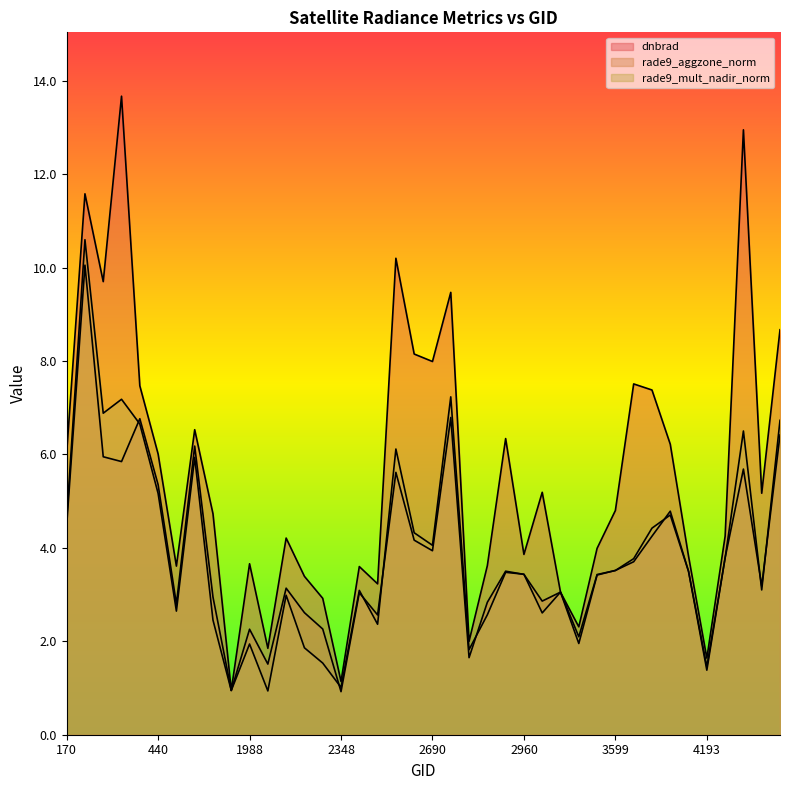

Which series has the largest total across all categories?

dnbrad